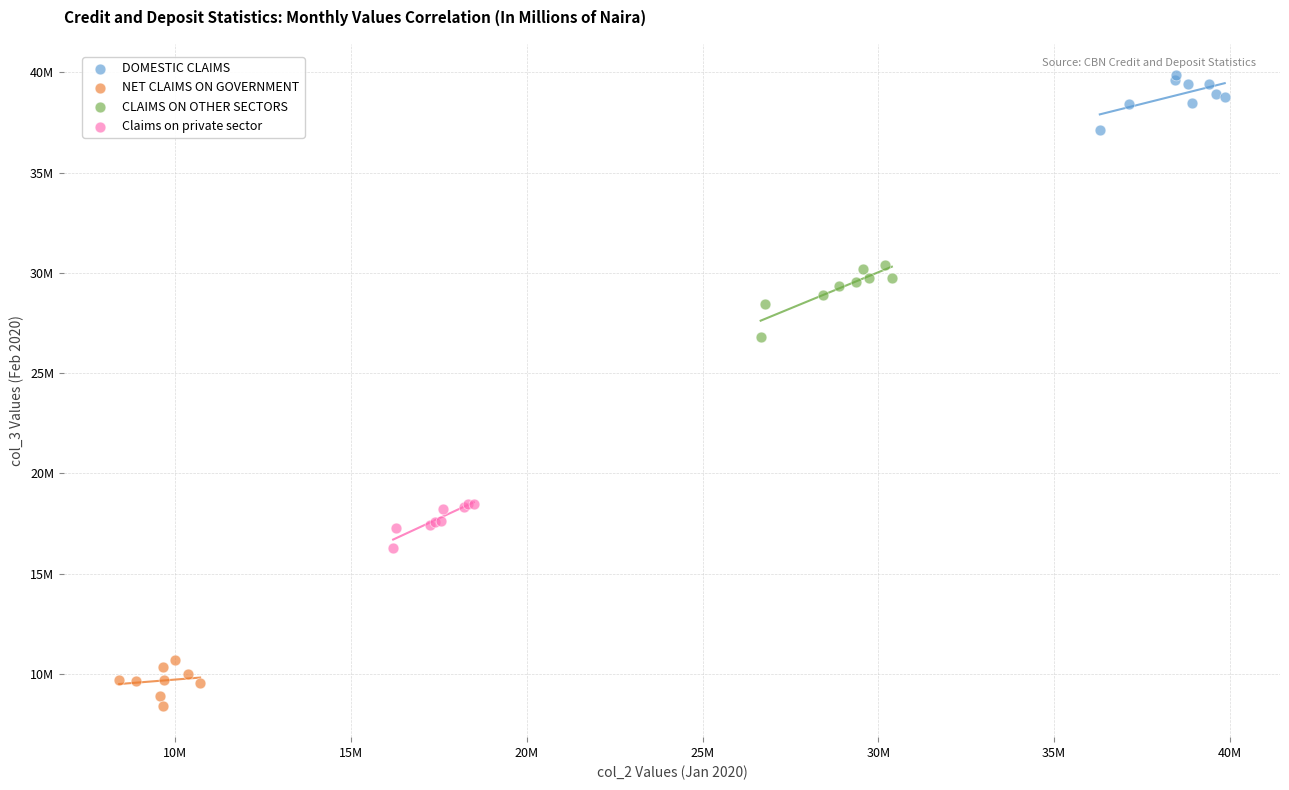

What are all the series names shown in the legend?

DOMESTIC CLAIMS, NET CLAIMS ON GOVERNMENT, CLAIMS ON OTHER SECTORS, Claims on private sector